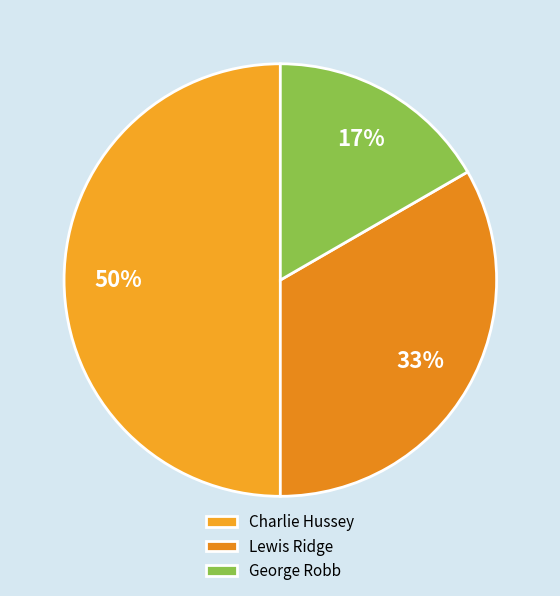

Rank the categories by value from lowest to highest.

George Robb, Lewis Ridge, Charlie Hussey